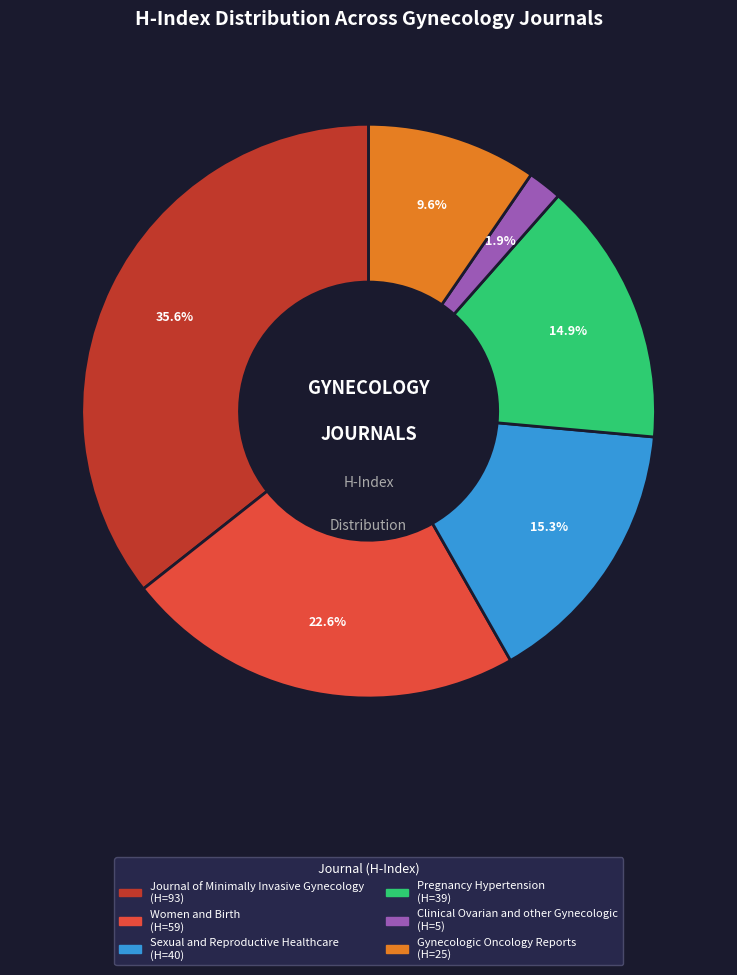

Is there a majority slice in this chart?

No